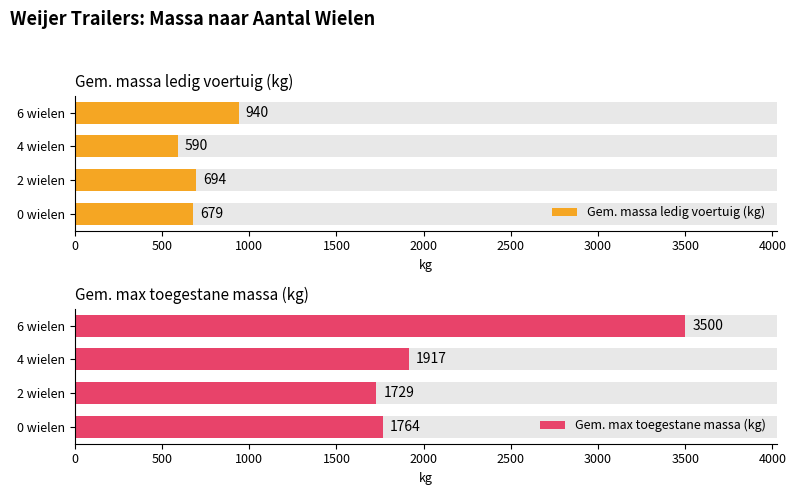

What is the difference between the maximum and minimum values in the Gem. max toegestane massa (kg) series?

1770.7